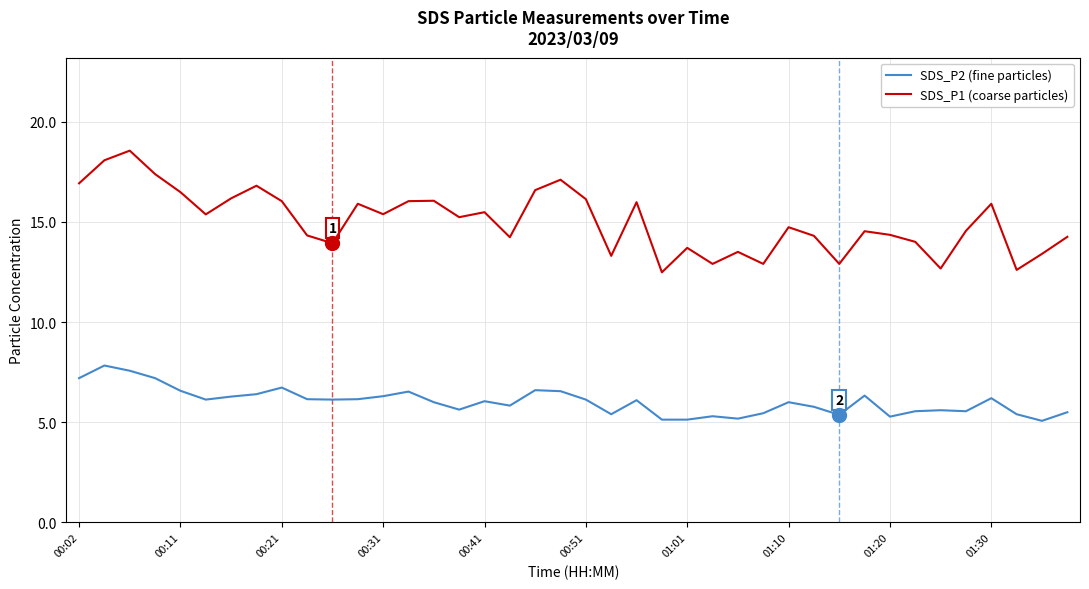

True or false: SDS_P2 (fine particles) and SDS_P1 (coarse particles) cross at least once.

False